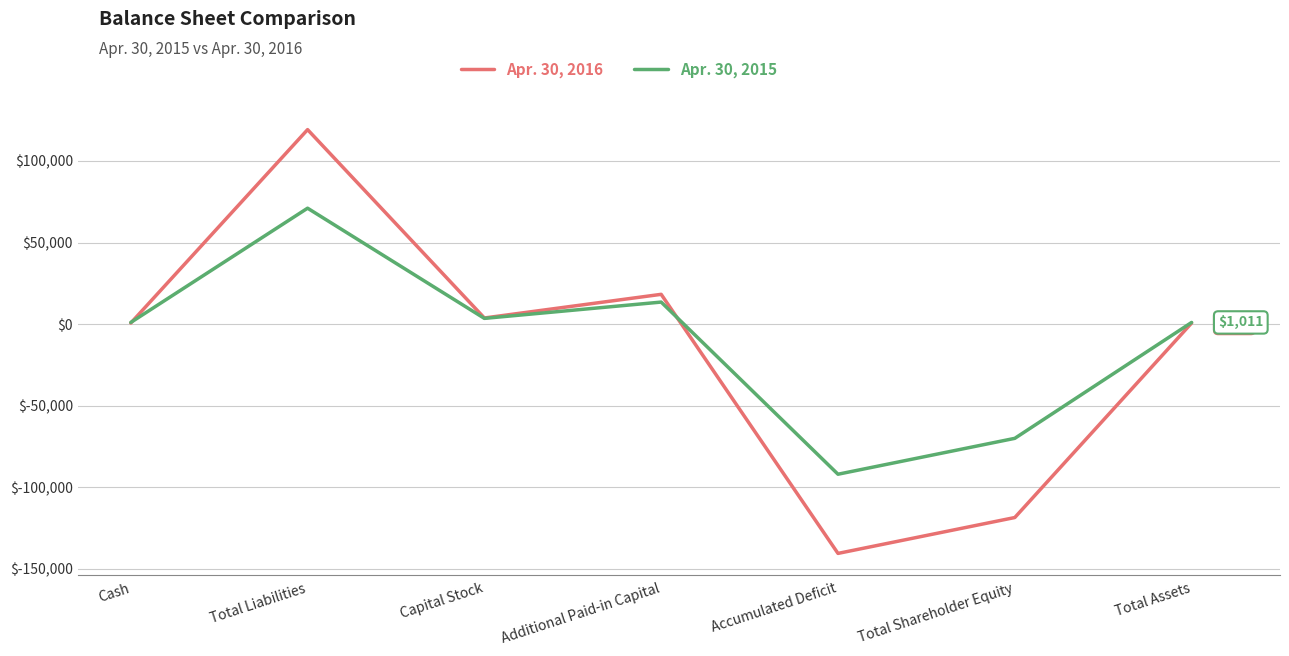

At which category is the sum across all series the highest?

Total Liabilities